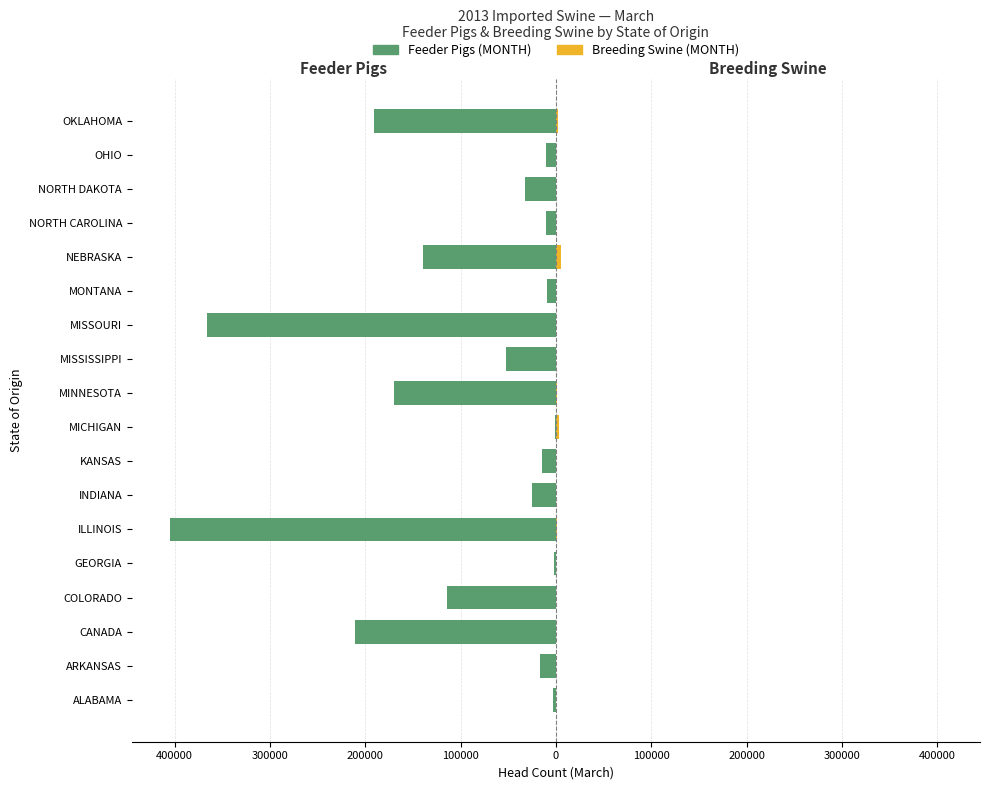

What is the difference between the second highest and minimum values in the Breeding Swine (MONTH) series?

3135